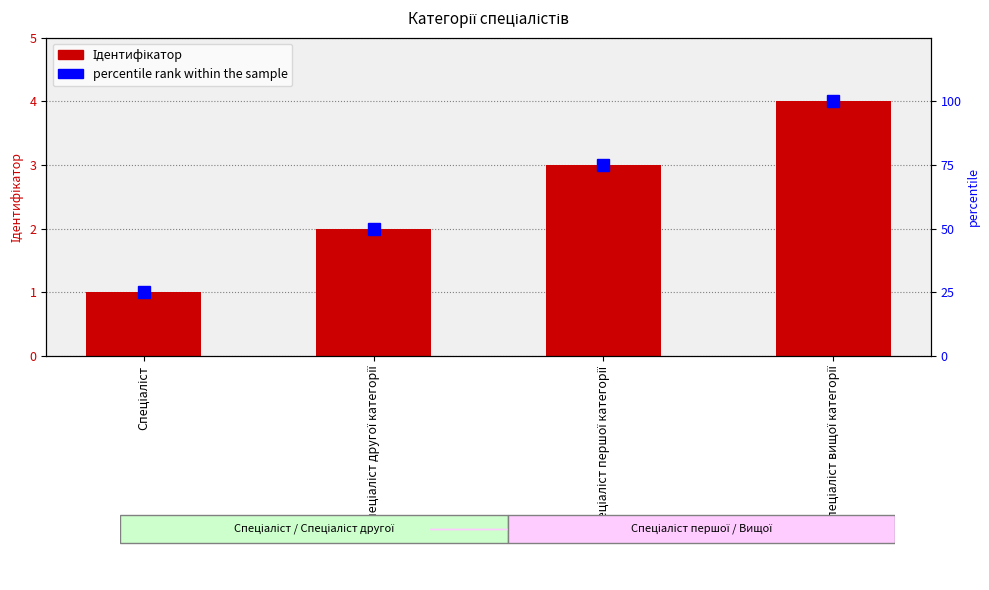

How many data points in Ідентифікатор are less than 3?

2